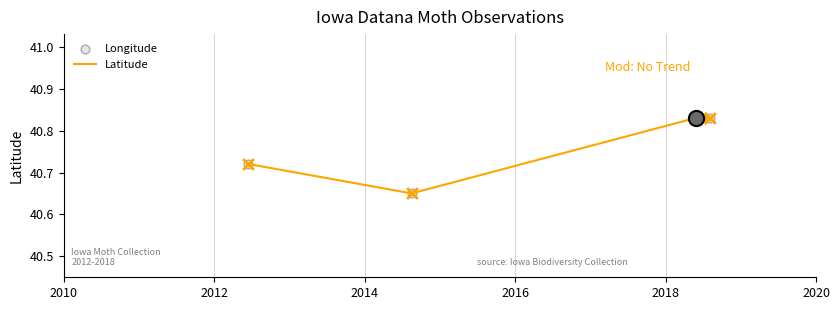

Count the values in the range 40 to 41.

5